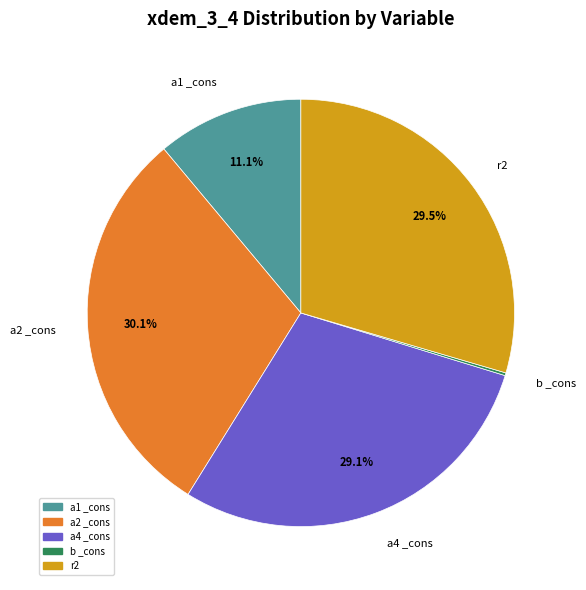

To the nearest percent, what percentage of the pie is a4 _cons?

29%